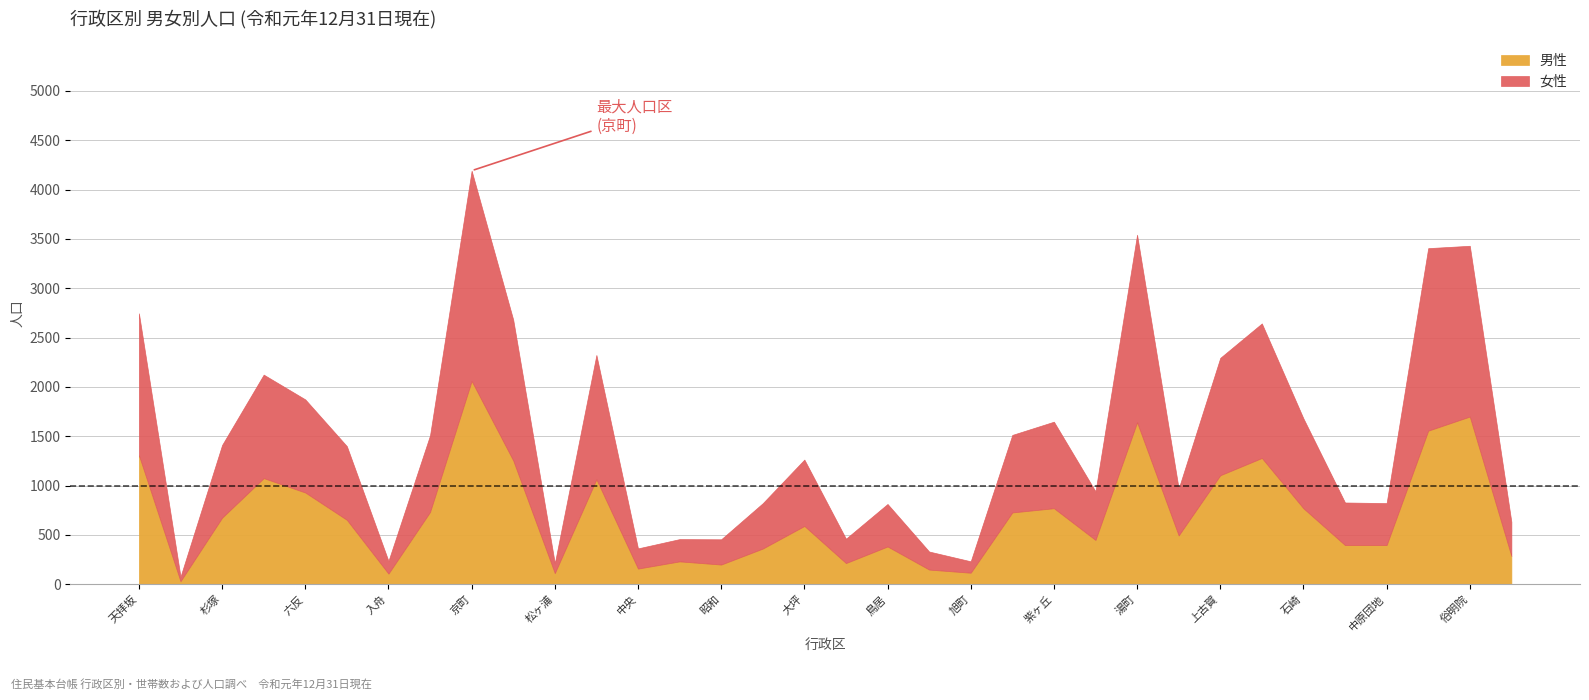

List the series in order of their overall mean, lowest first.

男性, 女性